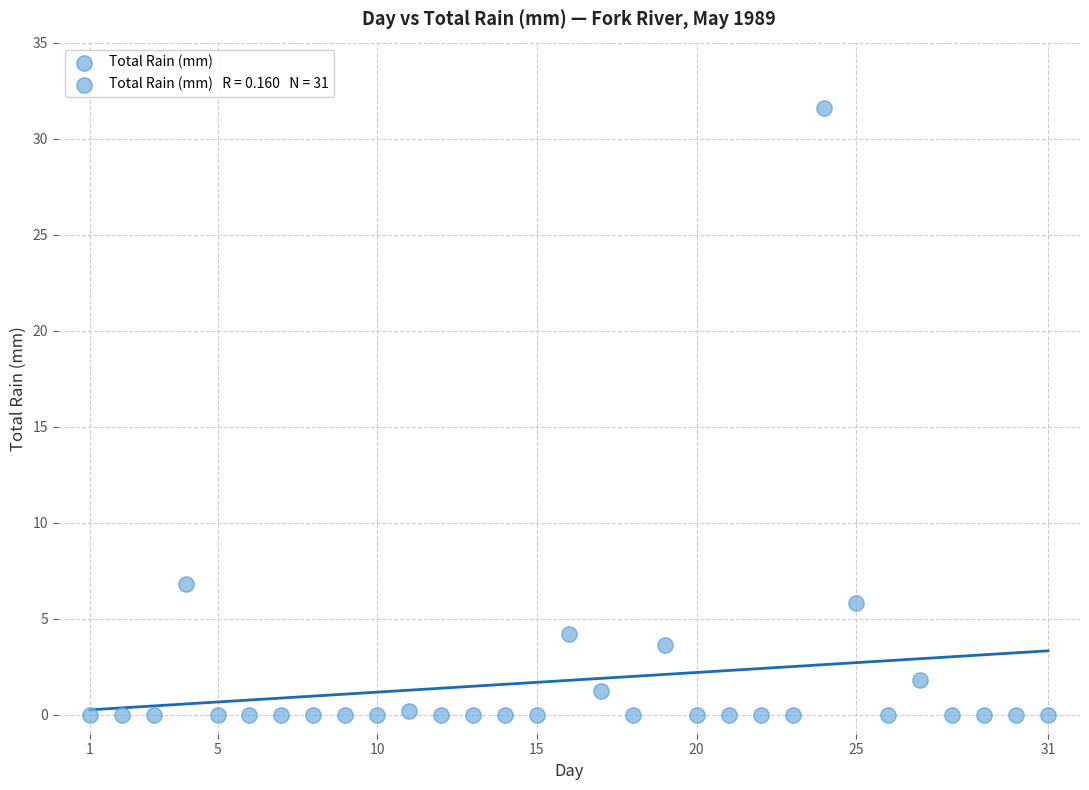

What is the range of X values (max minus min)?

30.0